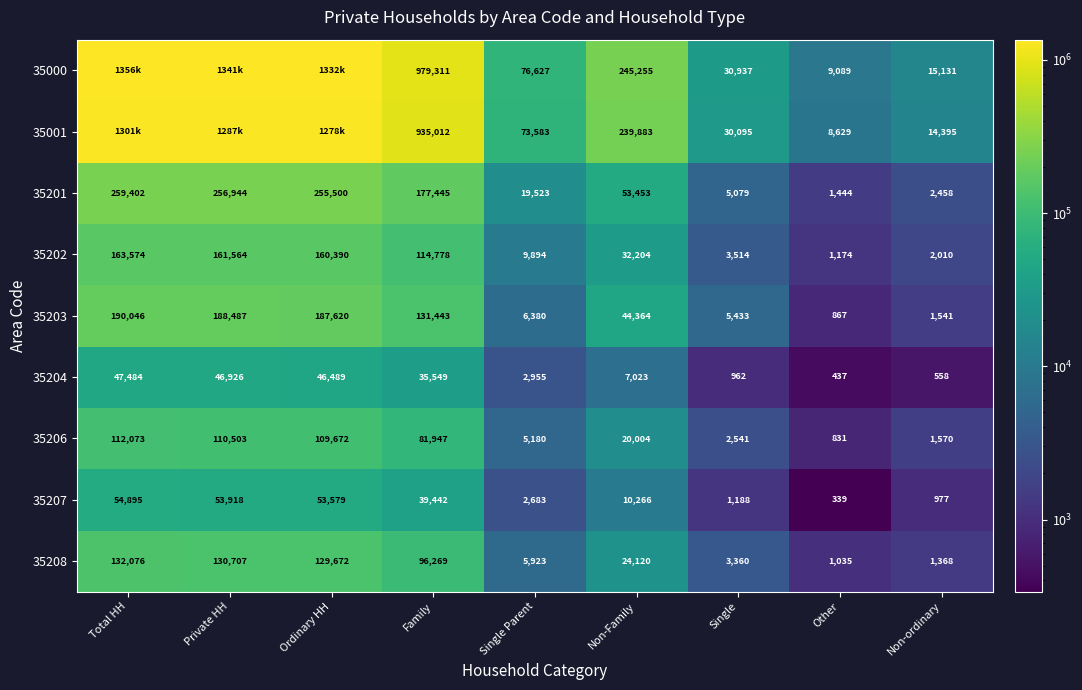

At which category is the sum across all series the highest?

Total HH